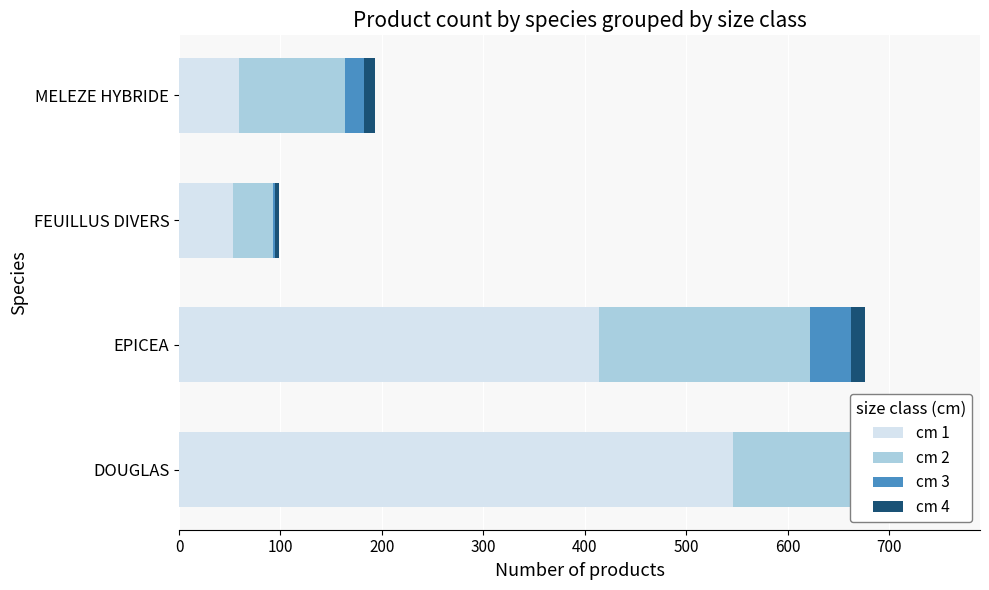

At which category is the sum across all series the highest?

DOUGLAS